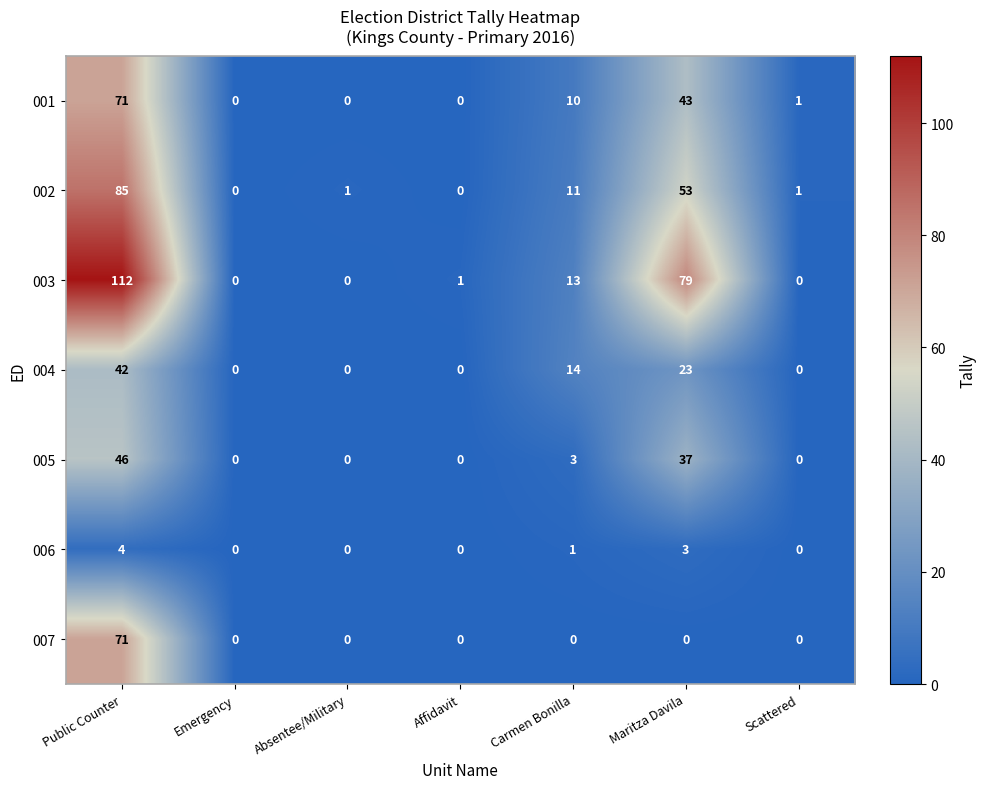

What is the difference between the maximum and minimum values in the 007 series?

71